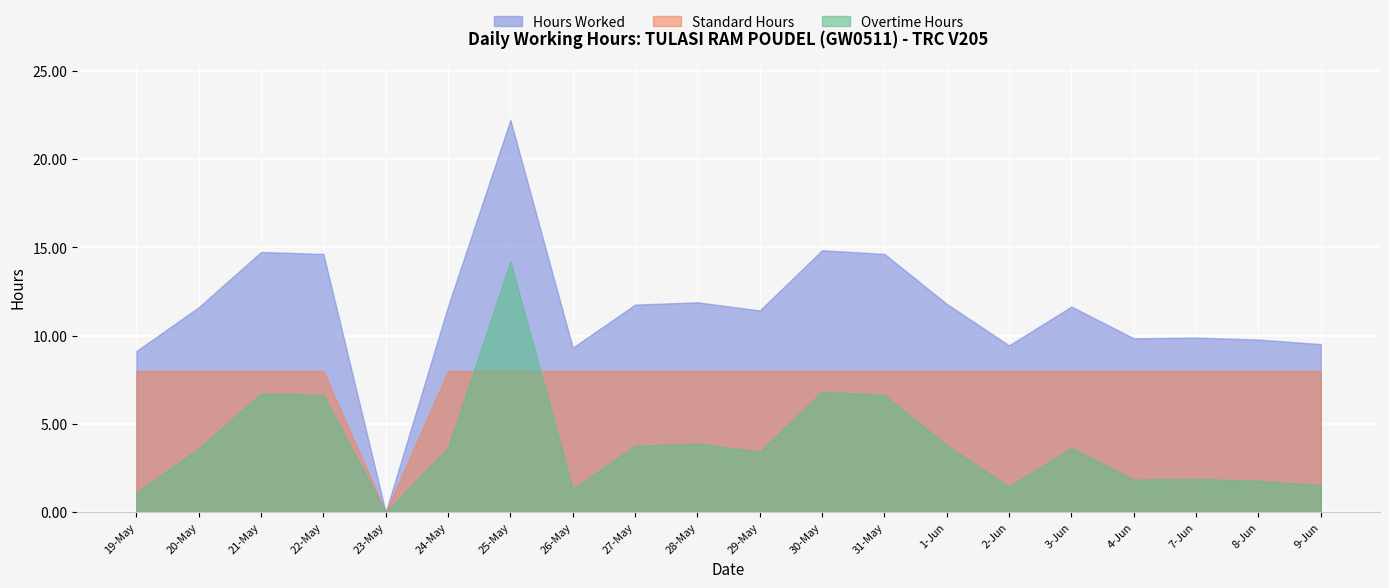

Does the chart display data point markers on the line(s)?

No